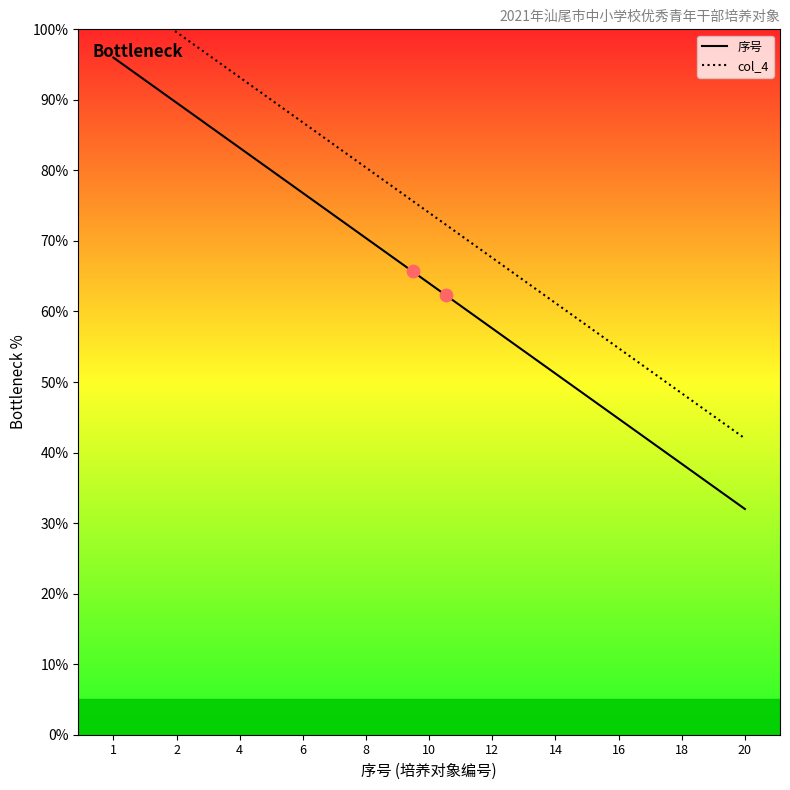

What is the highest value of the 序号 series?

96.0